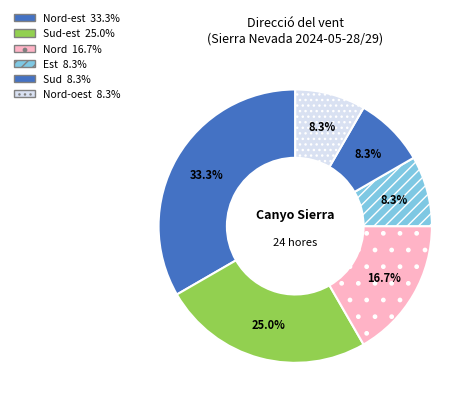

How many slices are in this pie chart?

6